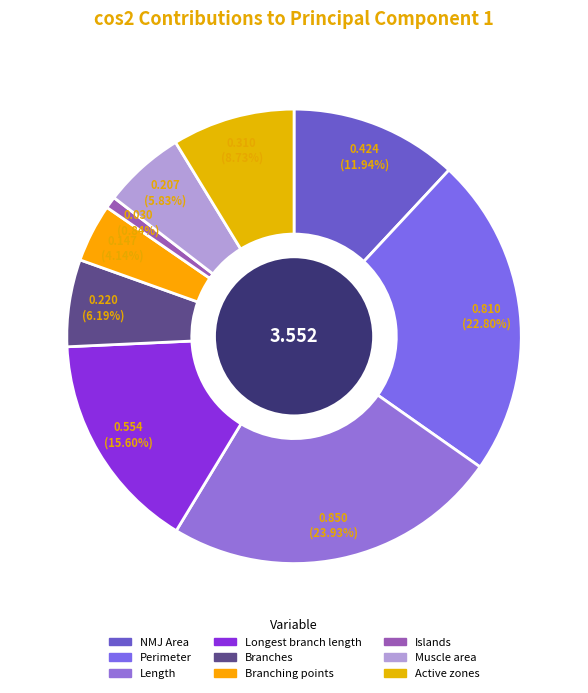

What is the smallest slice in the pie chart?

Islands